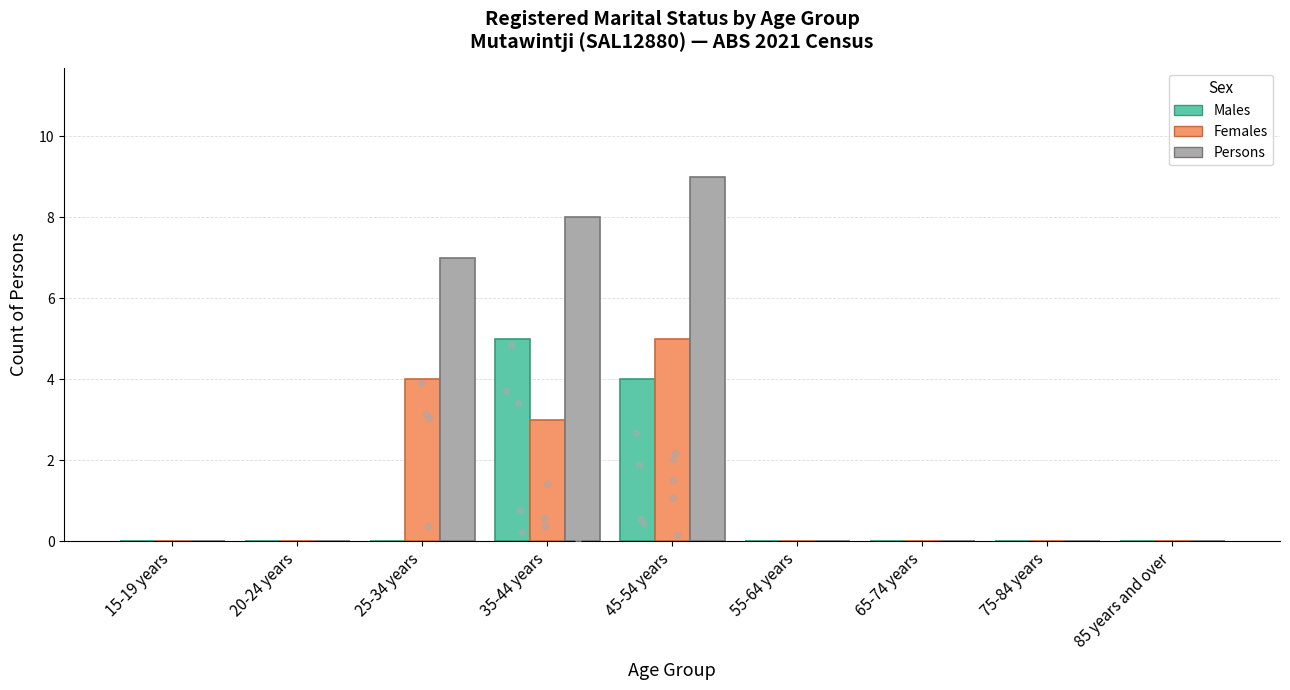

Which series has the largest total across all categories?

Persons